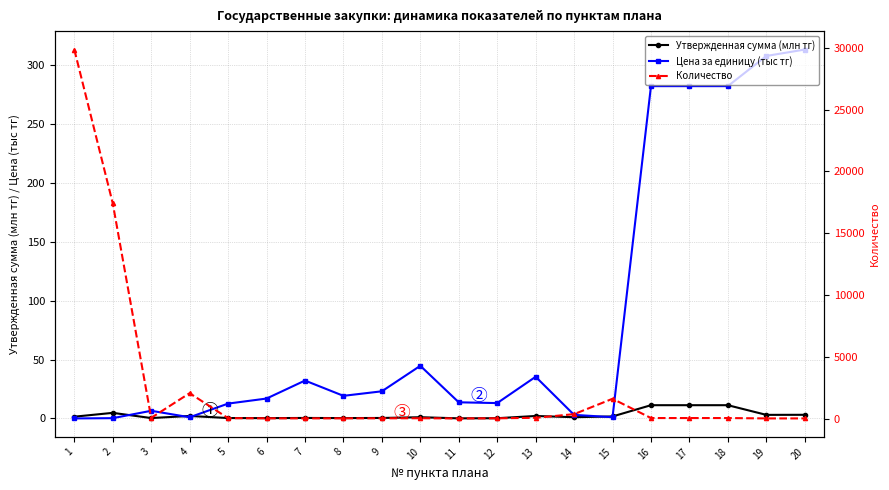

Reading left to right, transcribe all the data shown in this chart.

Утвержденная сумма (млн тг): 1.5	4.8	0.4	2.1	0.4	0.3	0.5	0.3	0.4	1.1	0.1	0.2	2.1	1.1	1.7	11.3	11.3	11.3	3.1	3.1
Цена за единицу (тыс тг): 0.1	0.3	6.5	1.0	12.7	16.9	32.2	19.2	23.1	44.8	13.8	13.1	35.4	3.1	1.1	282.4	282.4	282.4	308.0	313.4
Количество: 29865.0	17418.3	57.0	2053.0	30.0	18.0	14.0	18.0	19.0	24.0	9.0	18.0	60.0	355.0	1600.0	40.0	40.0	40.0	10.0	10.0